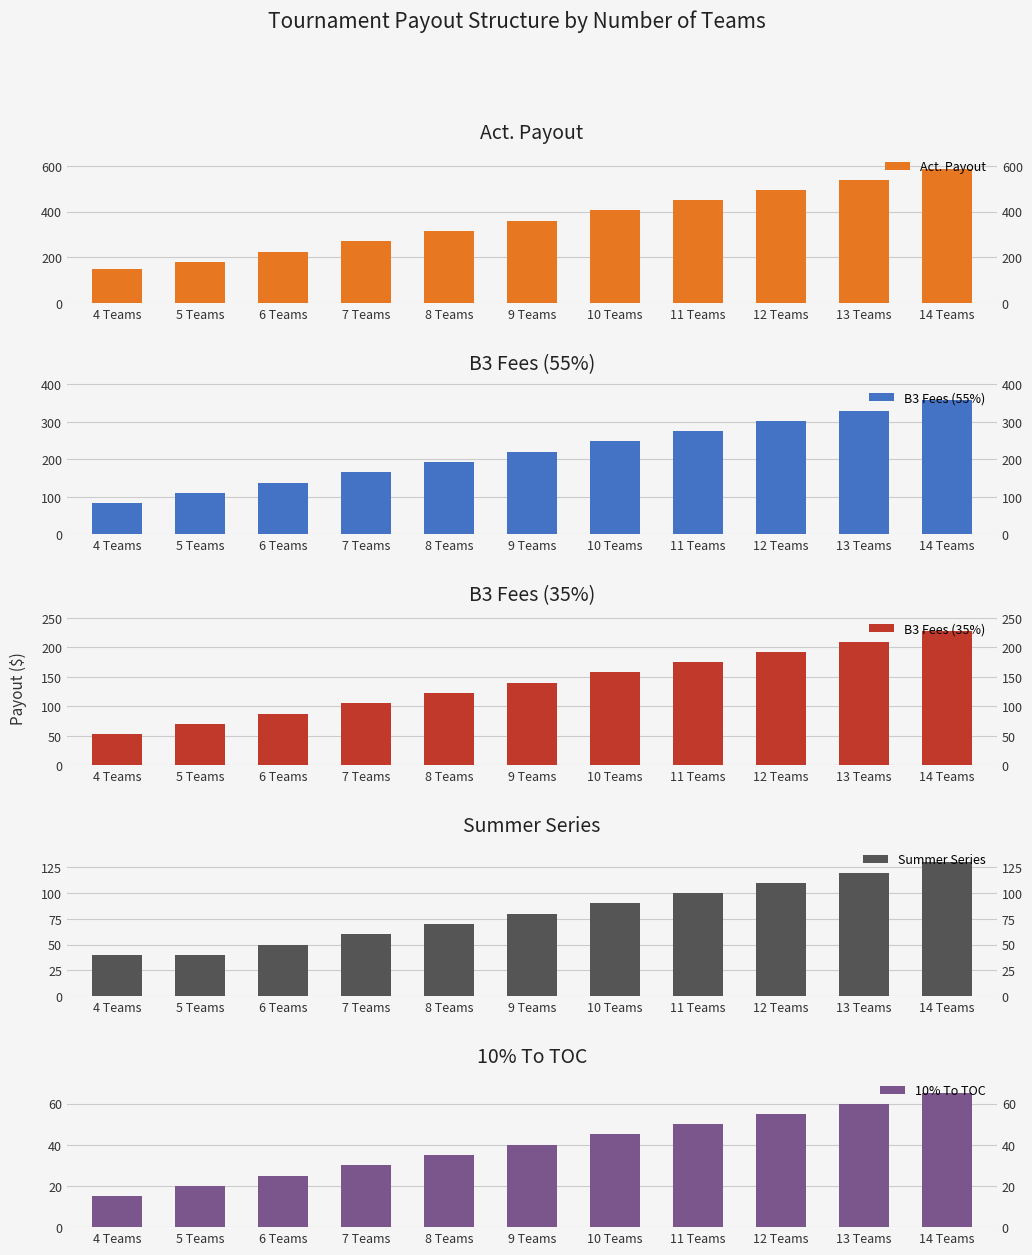

Which series has the largest range (max minus min)?

Act. Payout